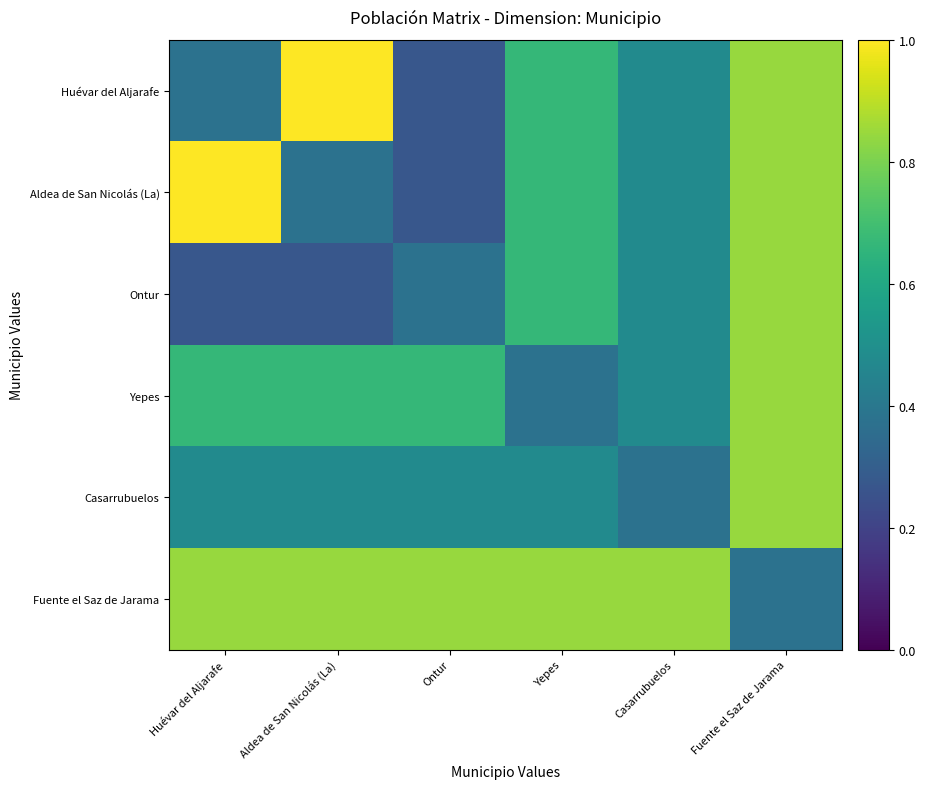

Reading right to left, what are all the values shown in this chart?

Huévar del Aljarafe: Fuente el Saz de Jarama=0.8	Casarrubuelos=0.5	Yepes=0.7	Ontur=0.3	Aldea de San Nicolás (La)=1.0	Huévar del Aljarafe=0.4
Aldea de San Nicolás (La): Fuente el Saz de Jarama=0.8	Casarrubuelos=0.5	Yepes=0.7	Ontur=0.3	Aldea de San Nicolás (La)=0.4	Huévar del Aljarafe=1.0
Ontur: Fuente el Saz de Jarama=0.8	Casarrubuelos=0.5	Yepes=0.7	Ontur=0.4	Aldea de San Nicolás (La)=0.3	Huévar del Aljarafe=0.3
Yepes: Fuente el Saz de Jarama=0.8	Casarrubuelos=0.5	Yepes=0.4	Ontur=0.7	Aldea de San Nicolás (La)=0.7	Huévar del Aljarafe=0.7
Casarrubuelos: Fuente el Saz de Jarama=0.8	Casarrubuelos=0.4	Yepes=0.5	Ontur=0.5	Aldea de San Nicolás (La)=0.5	Huévar del Aljarafe=0.5
Fuente el Saz de Jarama: Fuente el Saz de Jarama=0.4	Casarrubuelos=0.8	Yepes=0.8	Ontur=0.8	Aldea de San Nicolás (La)=0.8	Huévar del Aljarafe=0.8